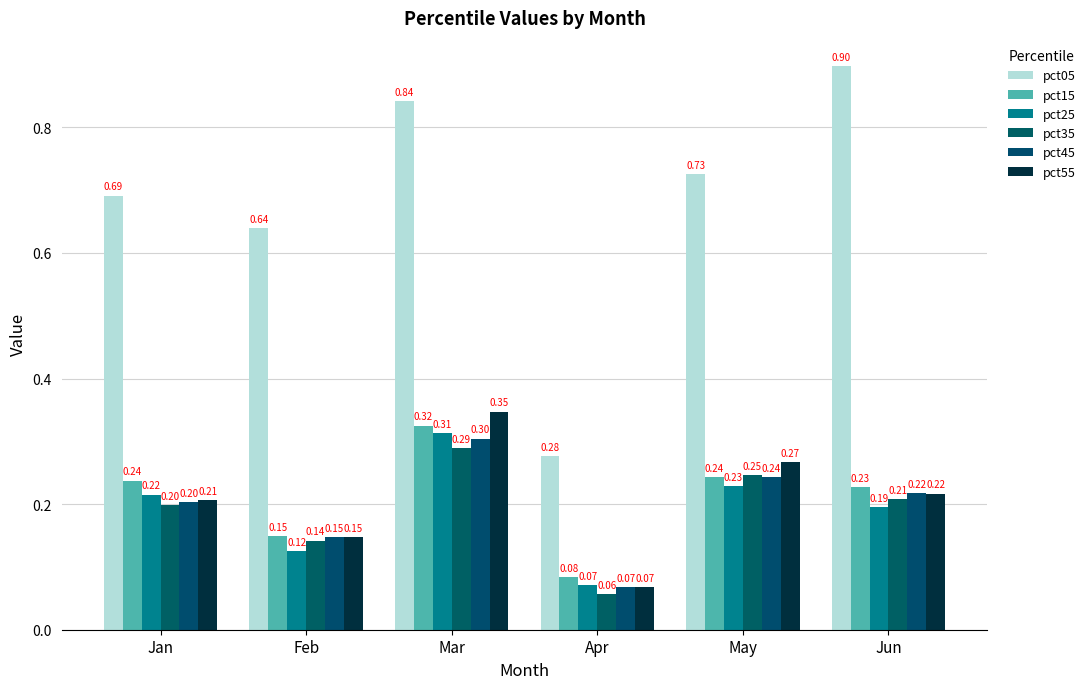

Rank the categories by pct05 value from highest to lowest.

Jun, Mar, May, Jan, Feb, Apr